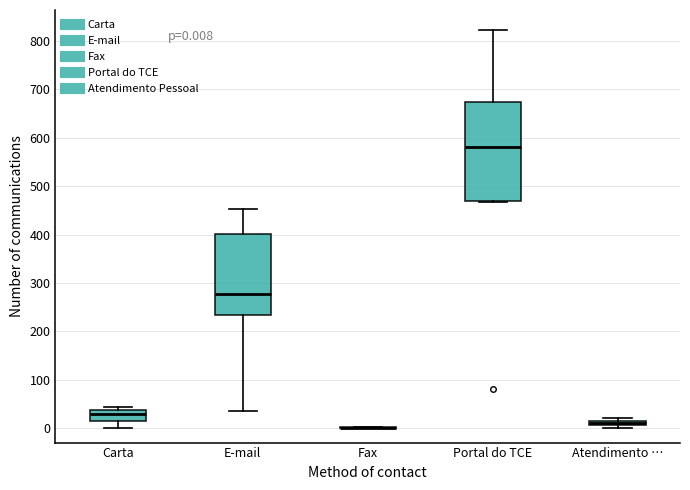

Which box is the tallest, from its lower edge to its upper edge?

Portal do TCE